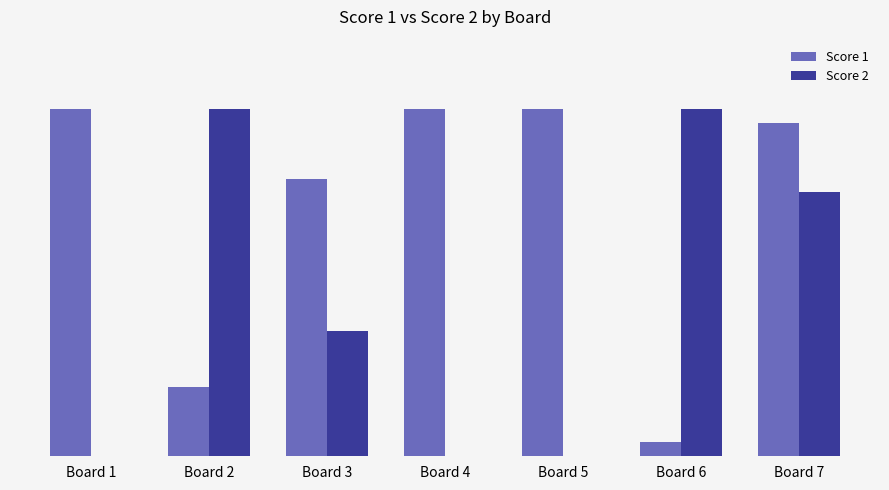

Are the bars horizontal?

No